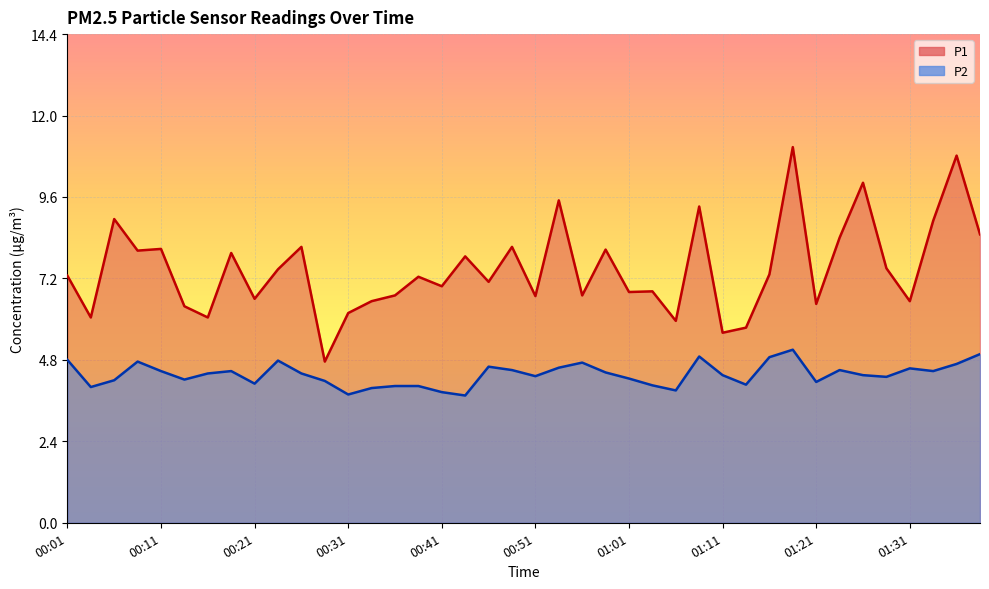

In P1, how many points are higher than both neighbors (excluding endpoints)?

14